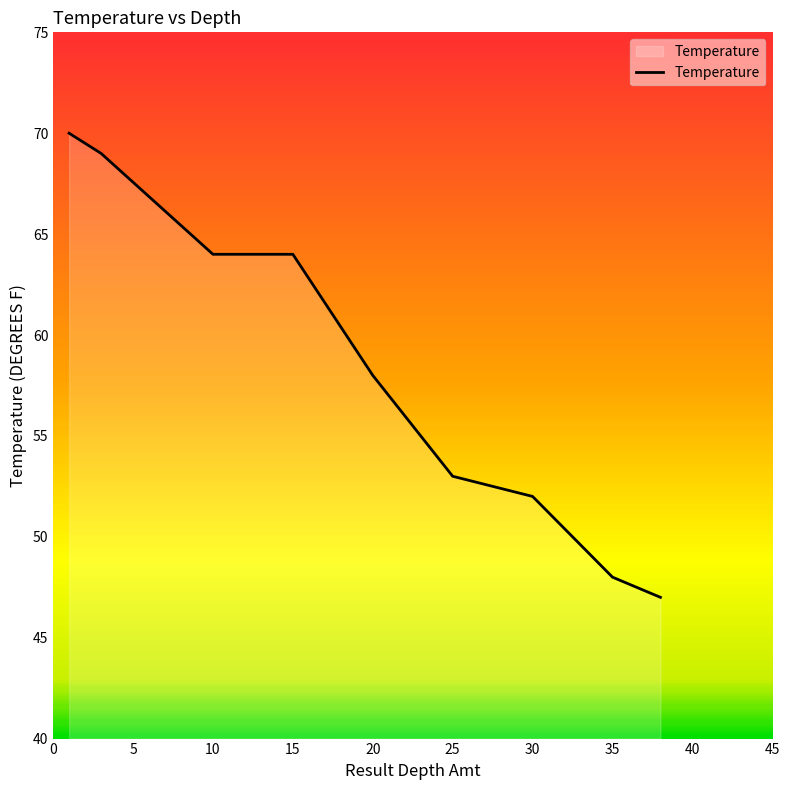

What is the minimum value shown in the chart?

47